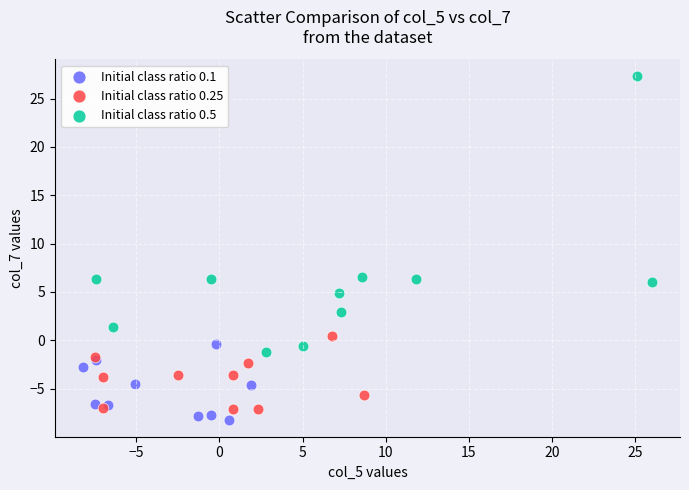

Which series contains the highest Y value?

Initial class ratio 0.5